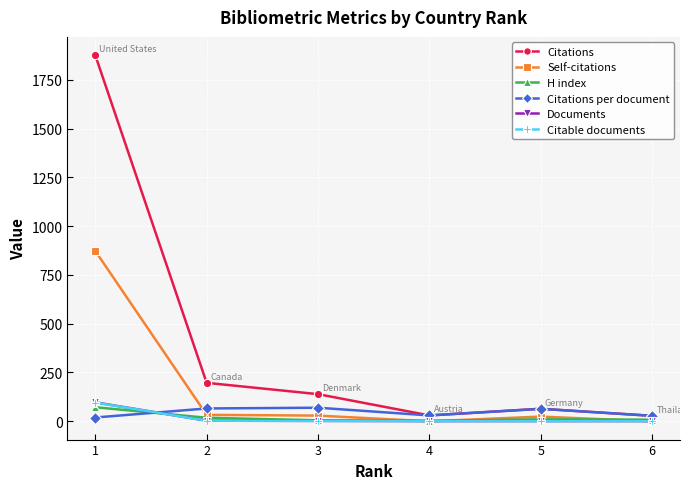

True or false: Documents has more than 2 points higher than both neighbors.

False